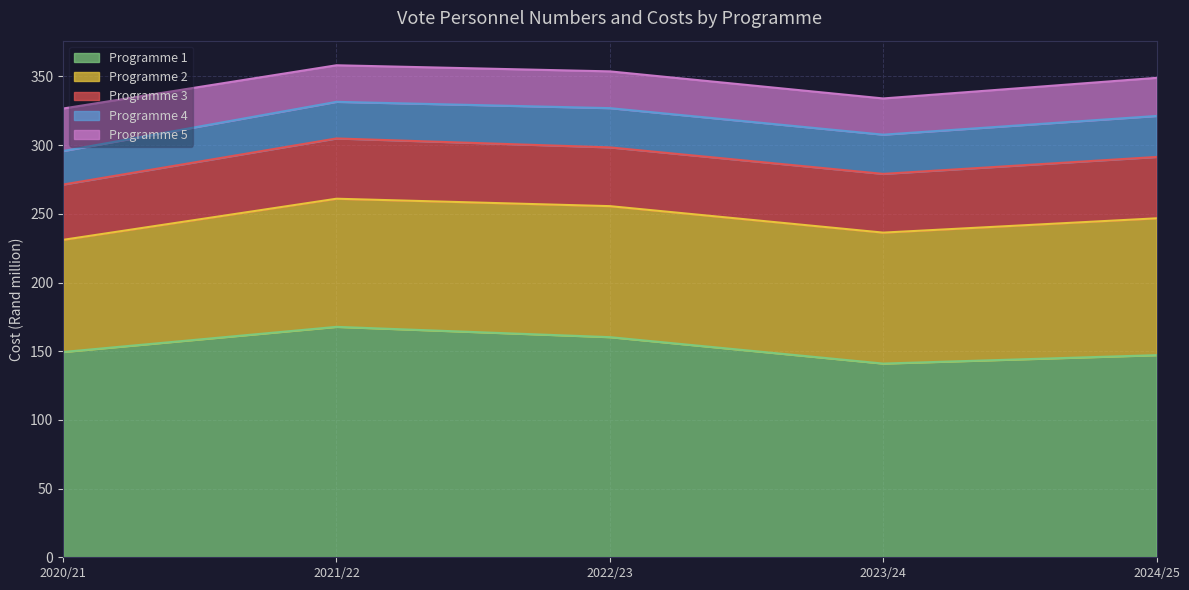

Reading right to left, extract all data points from this chart.

Programme 1: 147.1	141.0	160.2	167.7	149.4
Programme 2: 99.6	95.3	95.4	93.3	81.6
Programme 3: 44.7	42.8	42.8	43.9	40.3
Programme 4: 29.8	28.6	28.6	26.6	24.4
Programme 5: 27.7	26.4	26.8	26.6	30.9